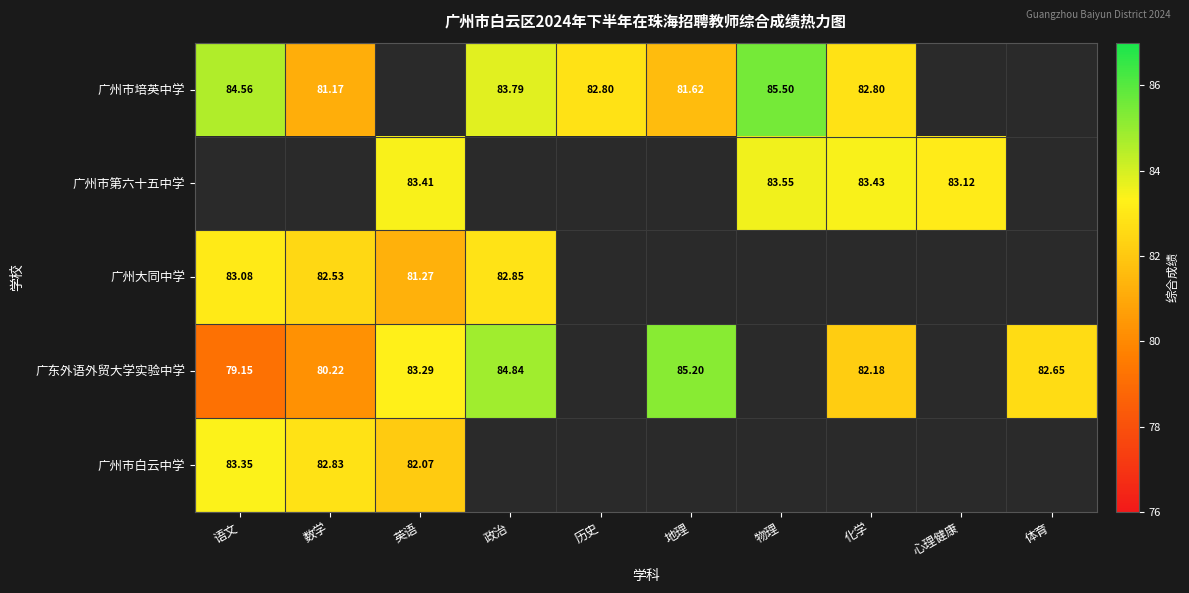

At how many categories does at least one series exceed 80?

10